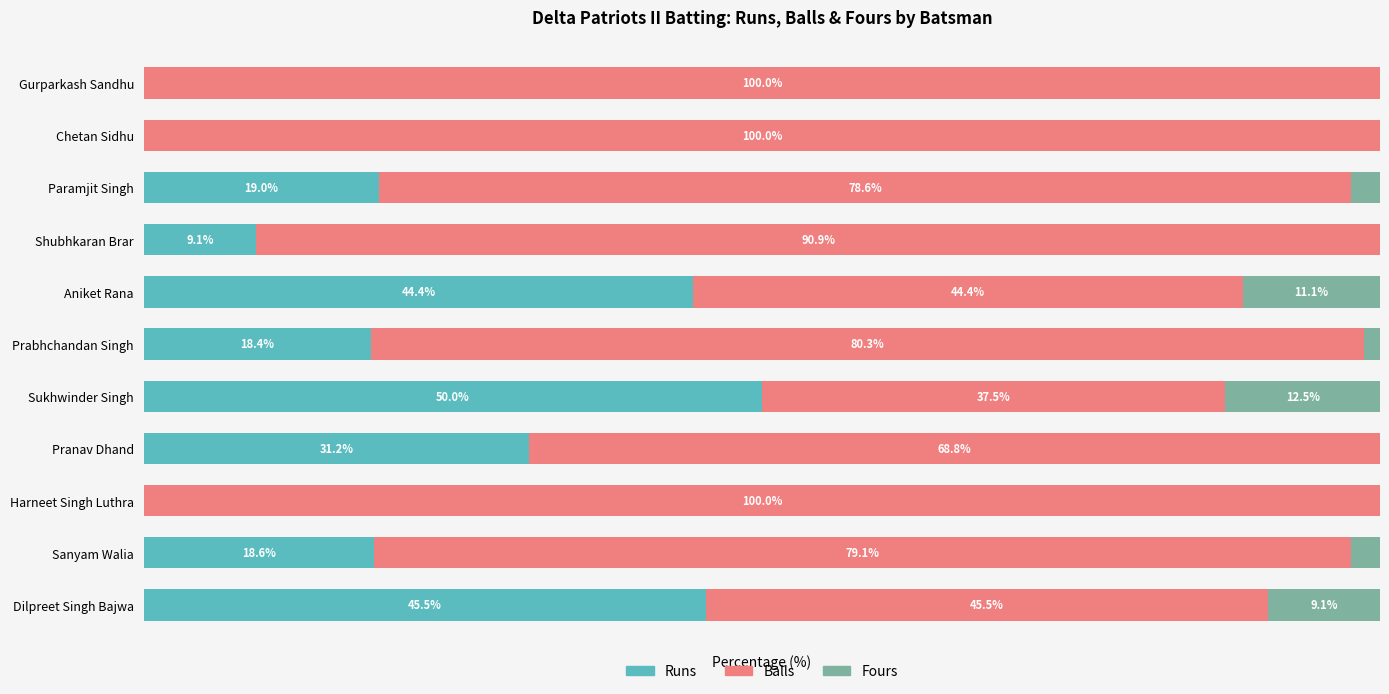

At which label does Runs reach its peak?

Sukhwinder Singh